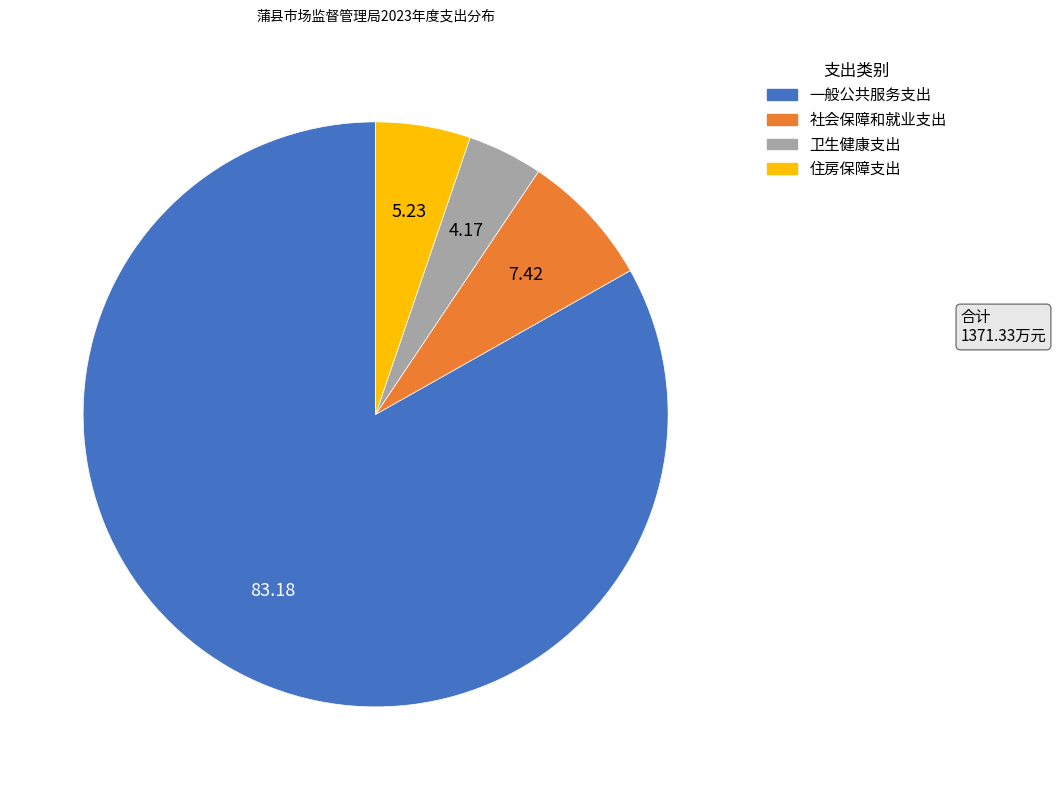

Is the sum of 一般公共服务支出 and 社会保障和就业支出 greater than half?

Yes